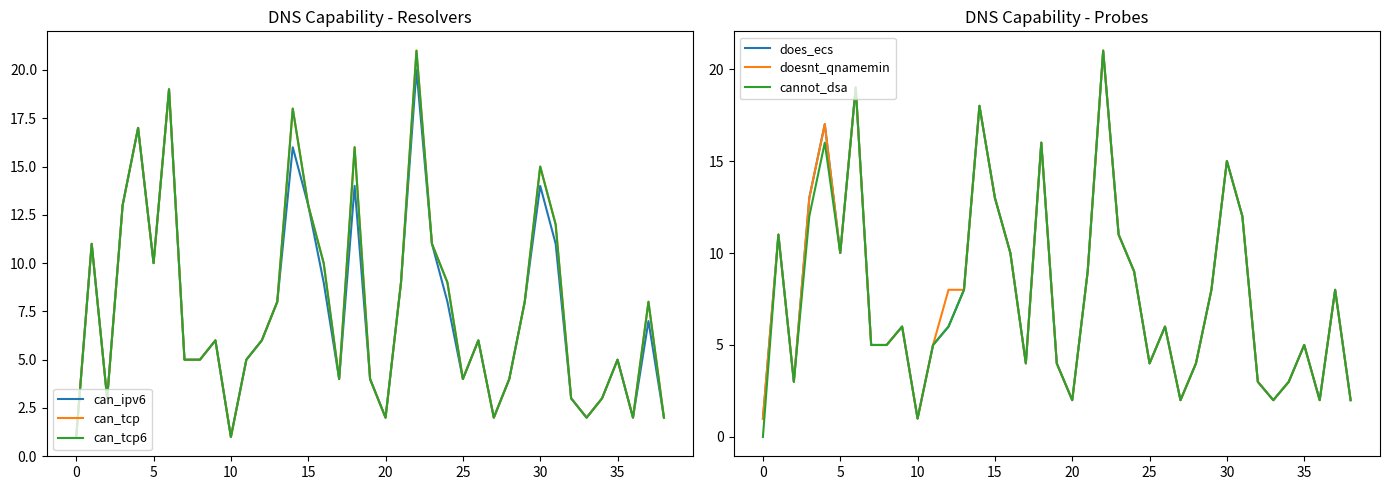

At which category is the sum across all series the highest?

22